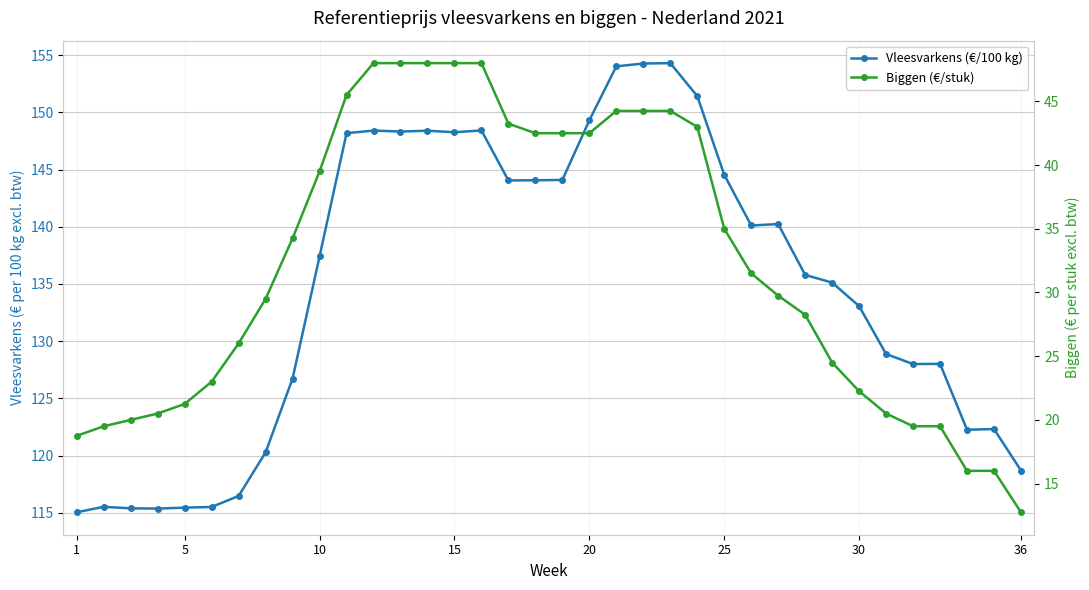

How many values in the Biggen (€/stuk) series are below 31?

18